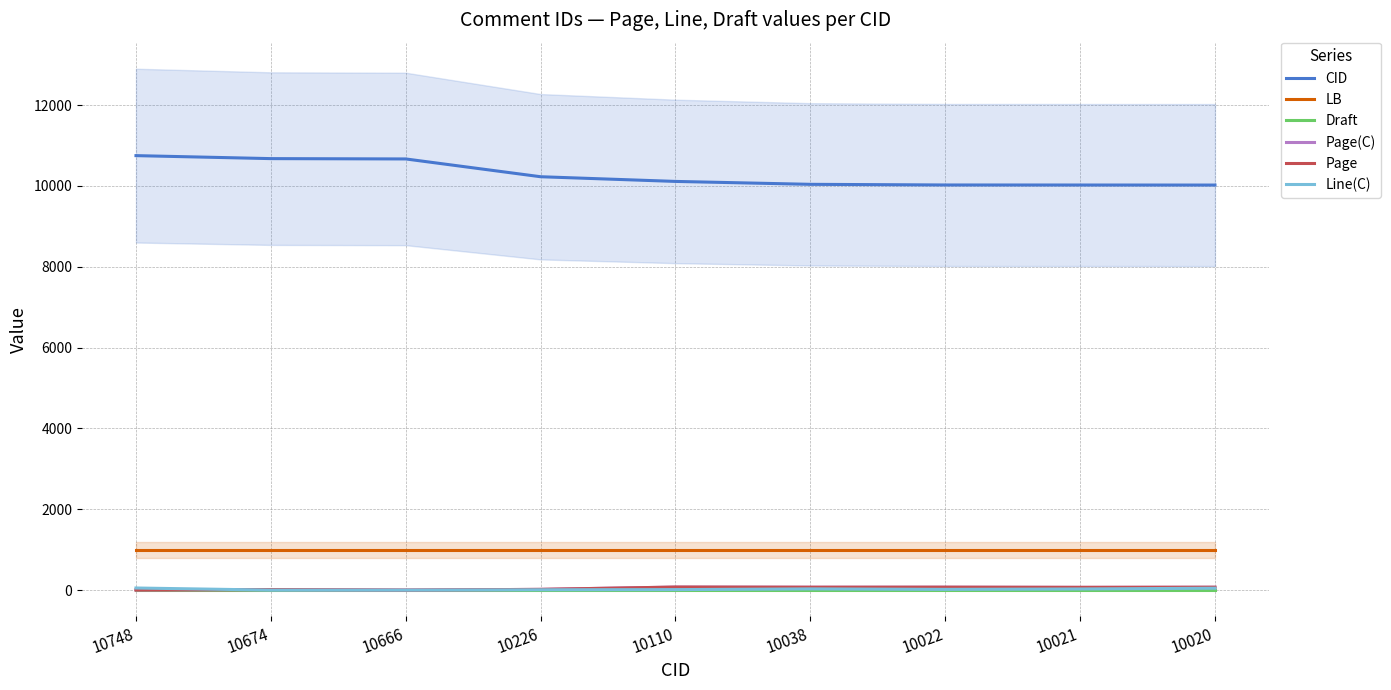

Reading left to right, extract all data points from this chart.

CID: 10748	10674	10666	10226	10110	10038	10022	10021	10020
LB: 1000	1000	1000	1000	1000	1000	1000	1000	1000
Draft: 6	6	6	6	6	6	6	6	6
Page(C): 3	13	0	18	75	71	72	68	71
Page: 3	13	0	18	75	71	72	68	71
Line(C): 52	0	0	8	12	30	18	28	47